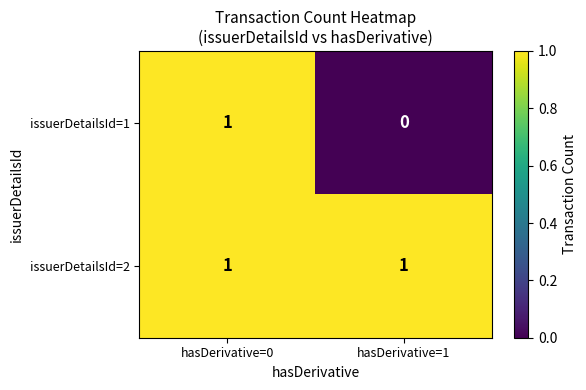

Between hasDerivative=0 and hasDerivative=1, which series saw the biggest shift?

issuerDetailsId=1